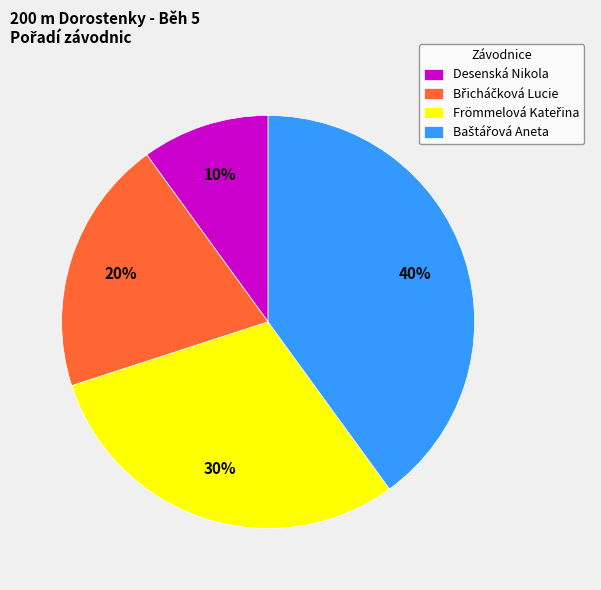

To the nearest percent, what is the difference between the largest and smallest slice percentages?

30%